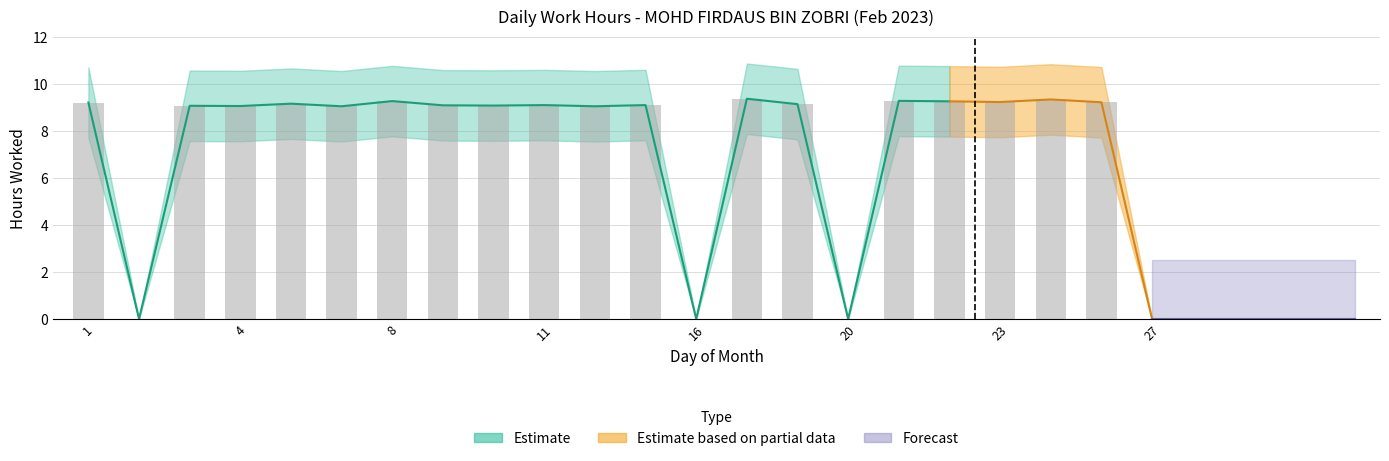

What is the difference between the values at 8 and 27?

9.3